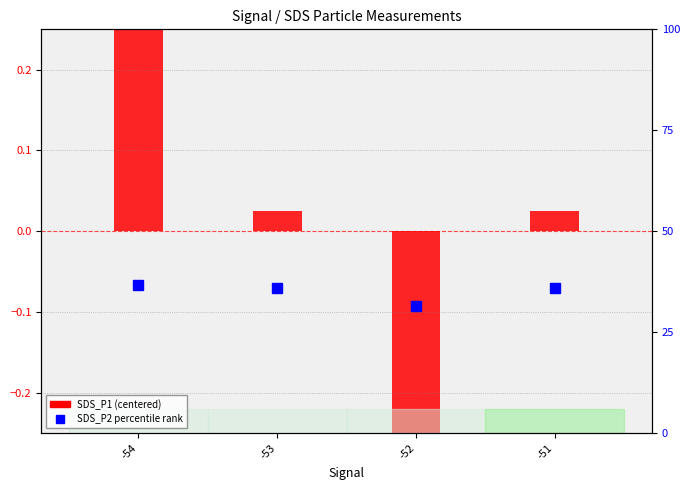

Which series changed the most between -52 and -51?

SDS_P2 percentile